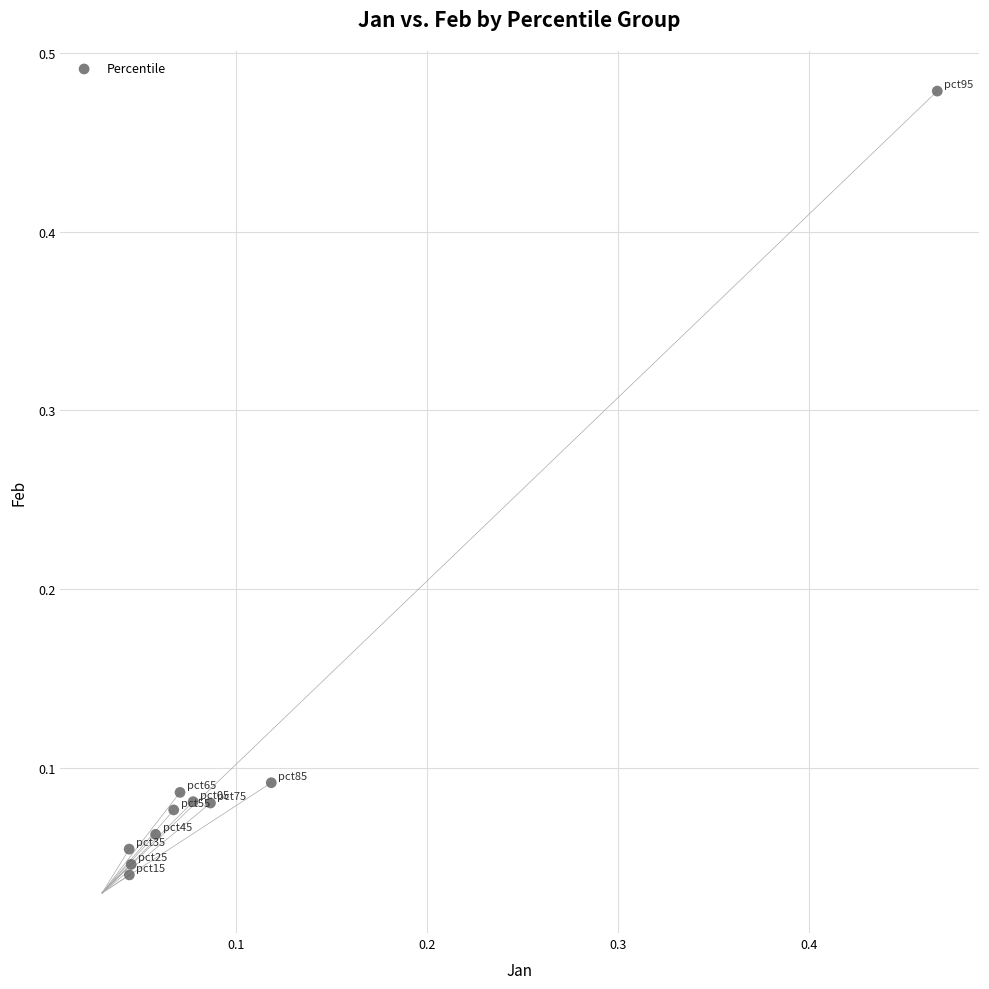

What is the range of Y values (max minus min)?

0.4